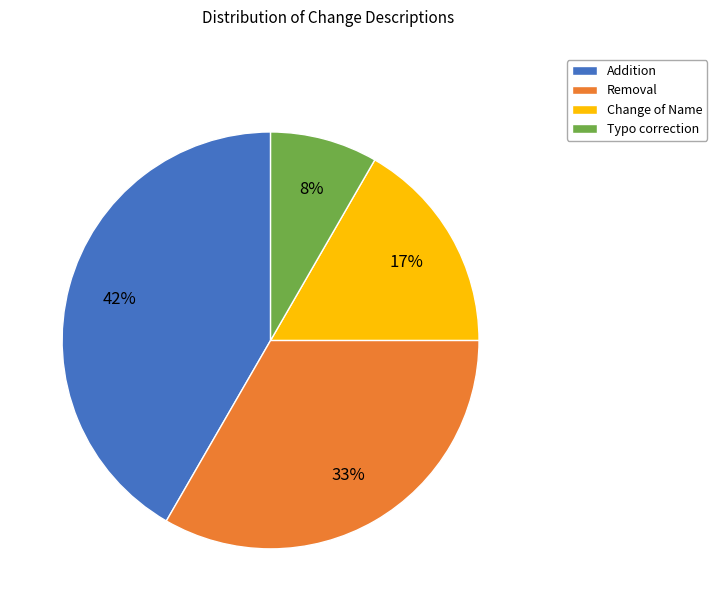

Count the number of slices in the pie.

4